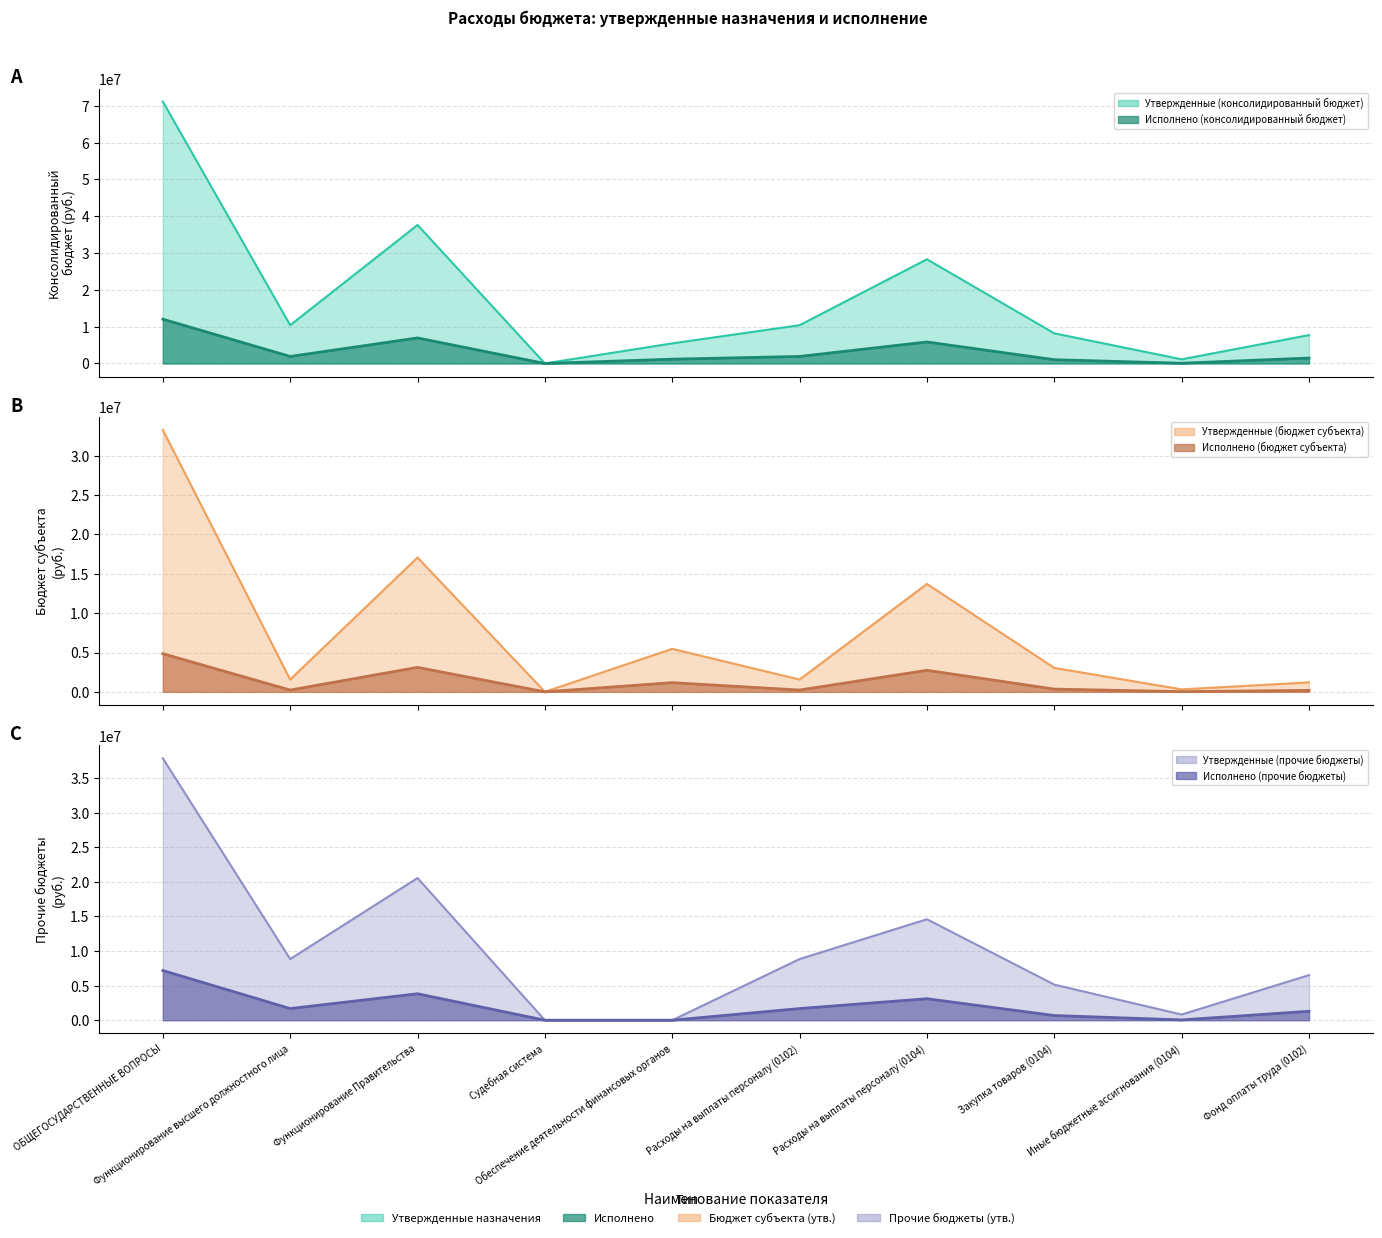

At Расходы на выплаты персоналу (0102), list the series in order from largest to smallest.

Утвержденные (консолидированный бюджет), Утвержденные (прочие бюджеты), Исполнено (консолидированный бюджет), Исполнено (прочие бюджеты), Утвержденные (бюджет субъекта), Исполнено (бюджет субъекта)